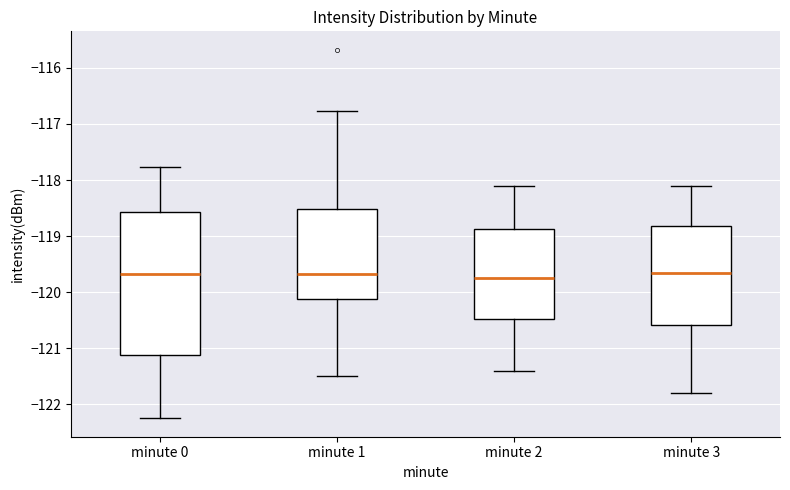

Reading left to right, transcribe this box plot: for each box, give where its median line is, the range the box spans, and where its two whiskers end, as read against the y-axis. The values are not printed on the chart, so give them approximately, as read against the axis.

minute 0: median -119.7, box -121.1 to -118.6, whiskers -122.2 to -117.8
minute 1: median -119.7, box -120.1 to -118.5, whiskers -121.5 to -116.8
minute 2: median -119.7, box -120.5 to -118.9, whiskers -121.4 to -118.1
minute 3: median -119.6, box -120.6 to -118.8, whiskers -121.8 to -118.1